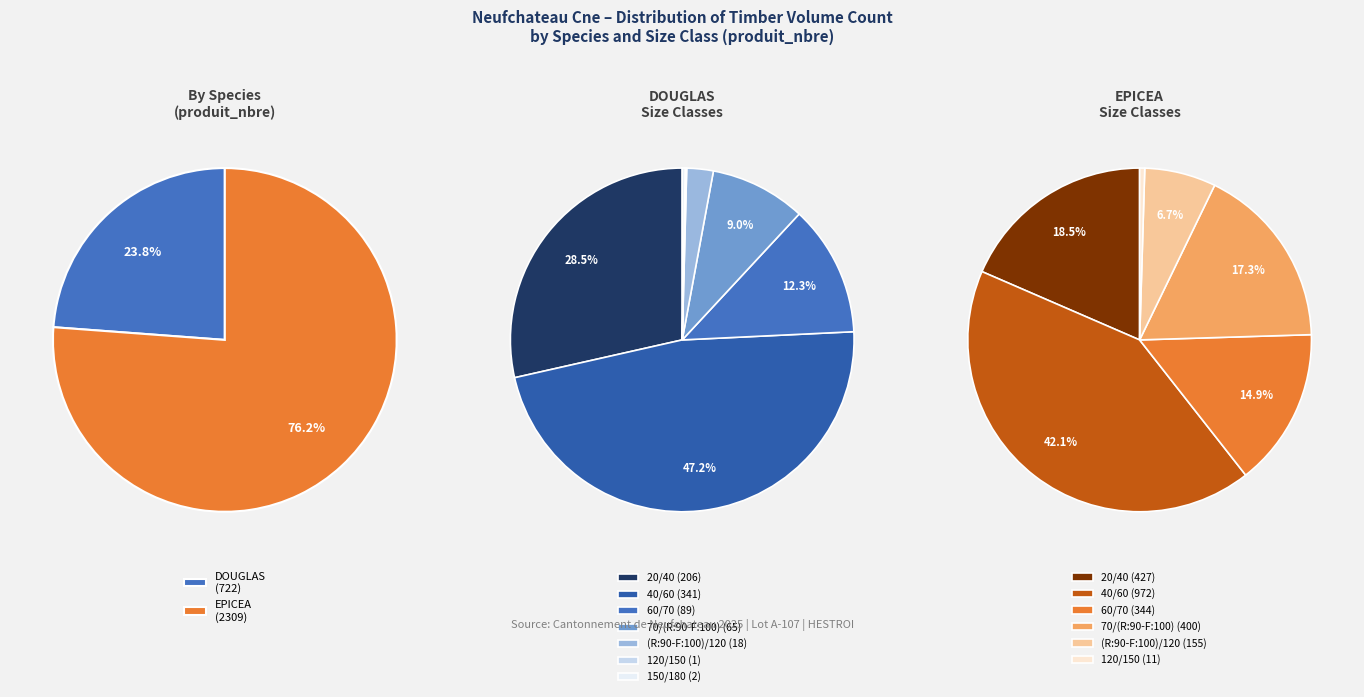

What percentage do EPICEA 40/60 and DOUGLAS 70/(R:90-F:100) together represent?

34.2%